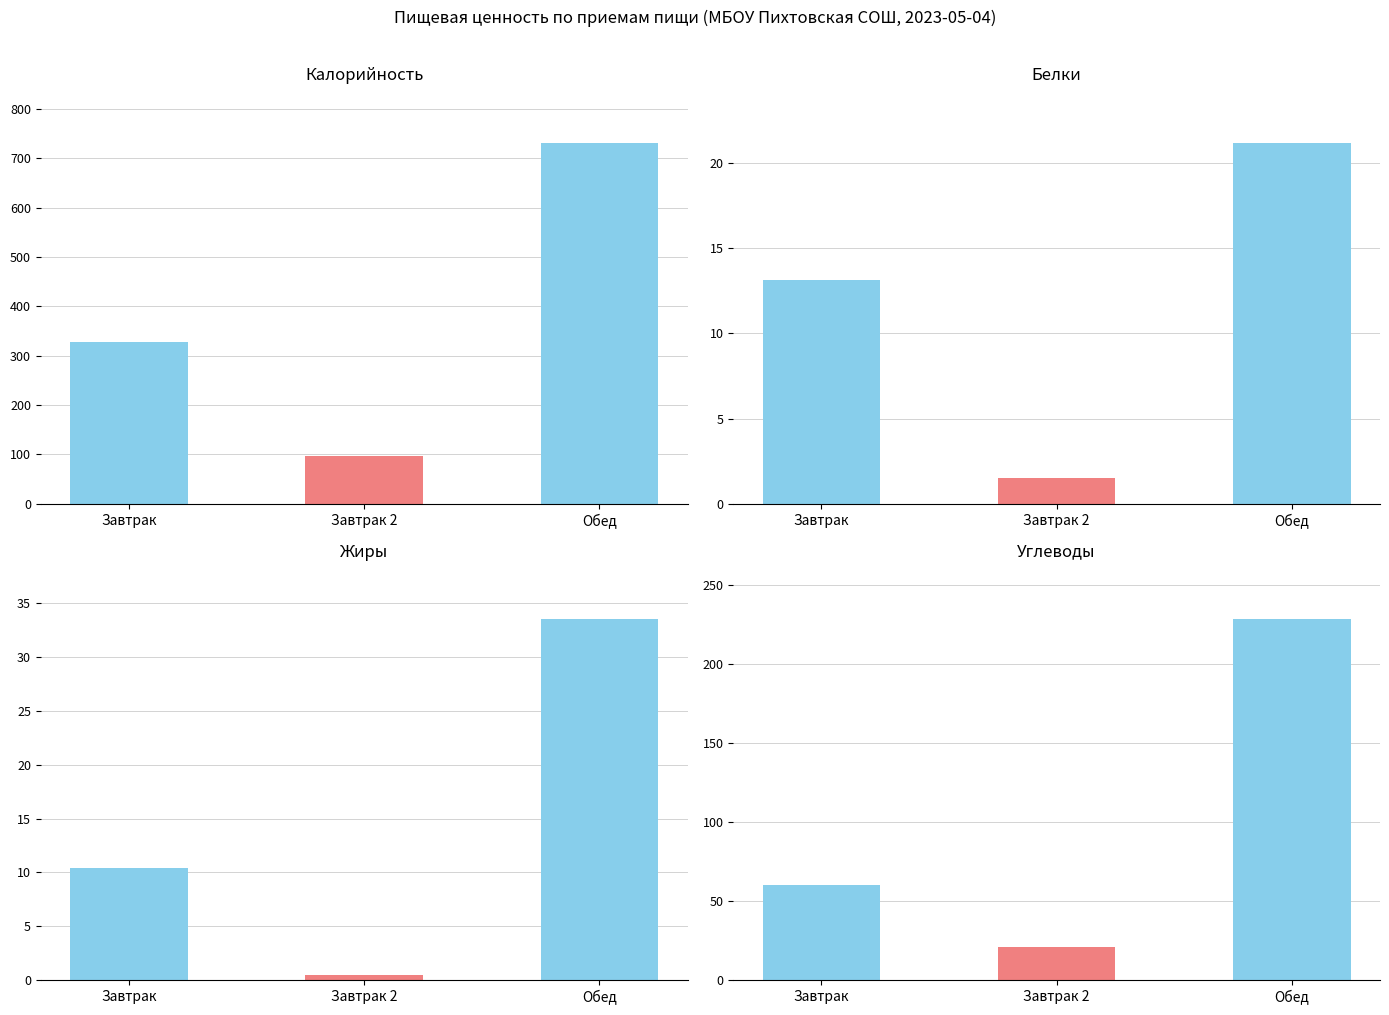

What position from the right is Обед?

1